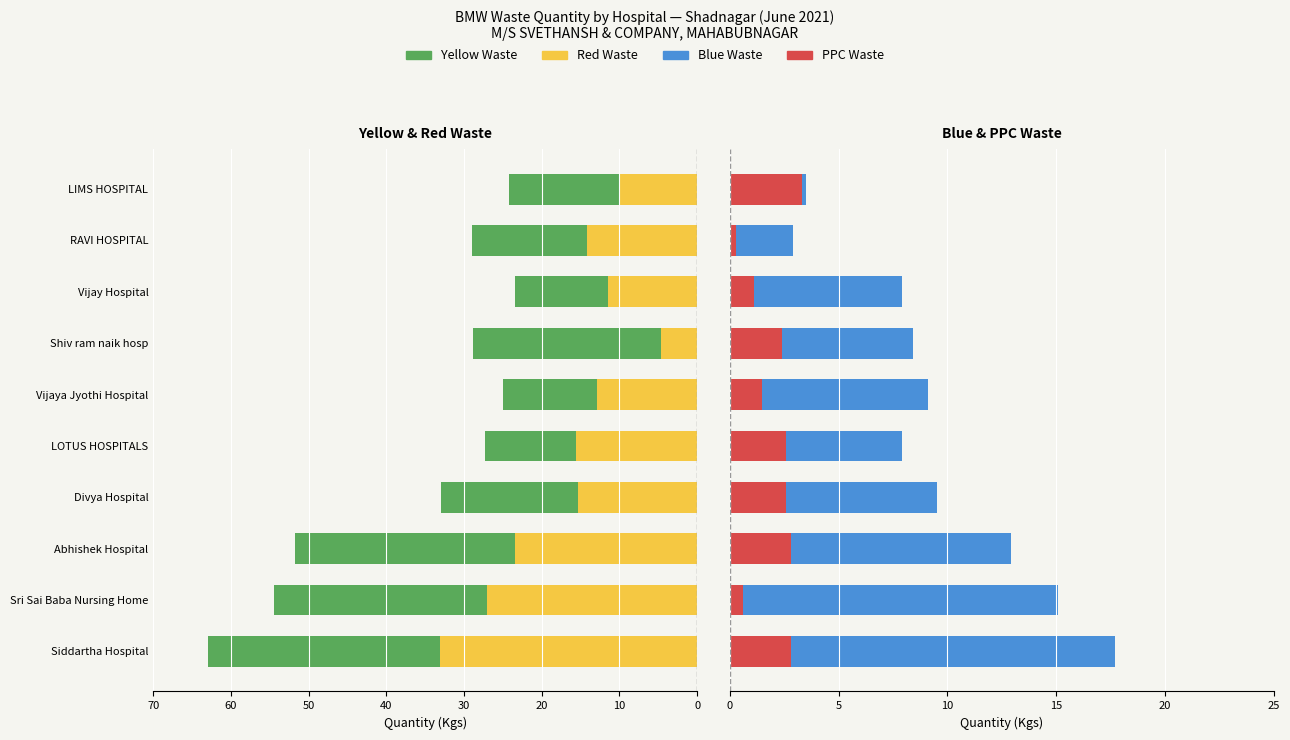

What are all the series names shown in the legend?

Yellow, Red, Blue, PPC